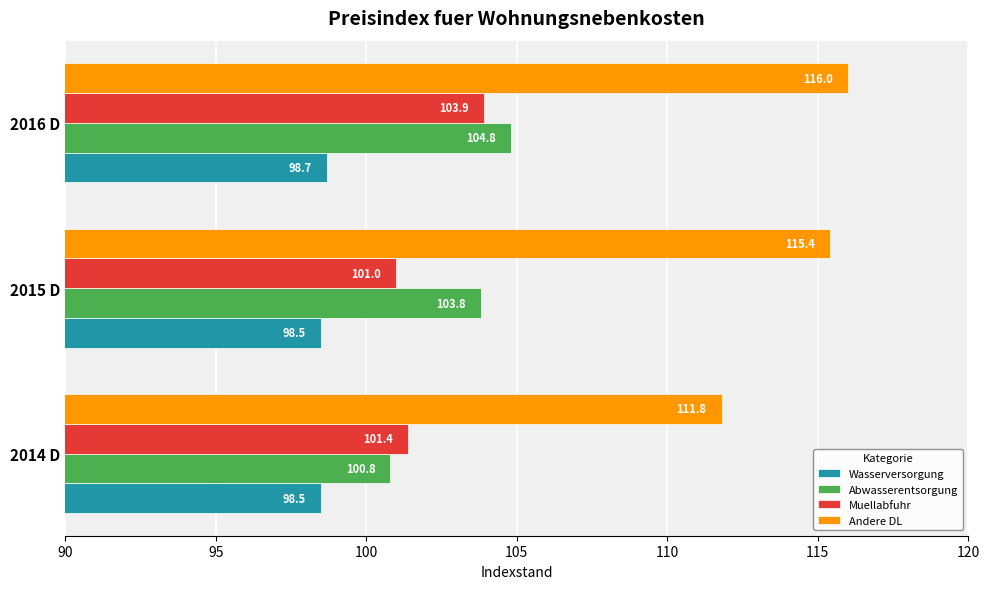

At 2015 D, list the series in order from smallest to largest.

Wasserversorgung, Muellabfuhr, Abwasserentsorgung, Andere DL